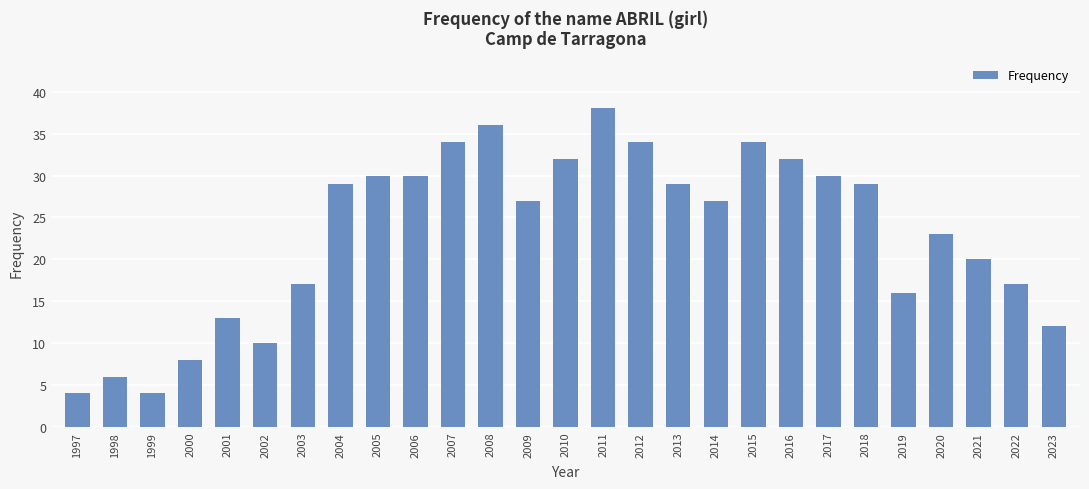

What is the change in value from 2019 to 2022?

+1